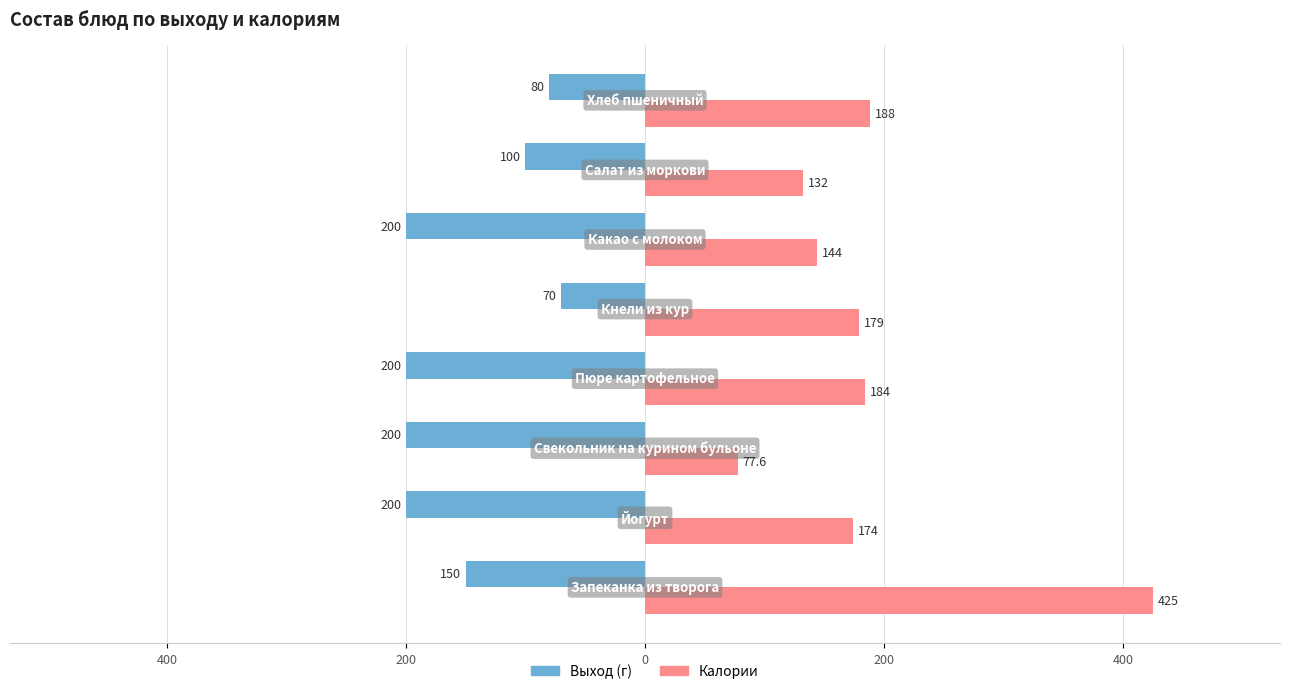

What are all the series names shown in the legend?

Выход (г), Калории